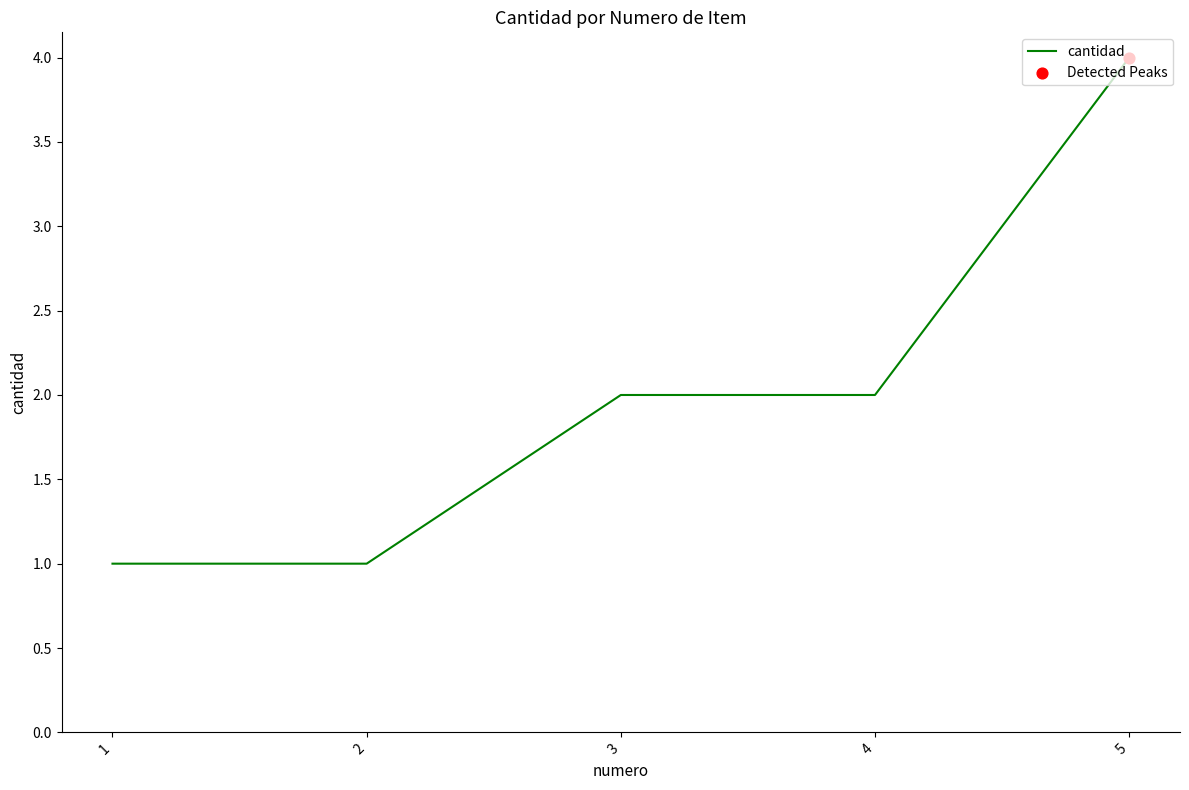

What is the change in value from 3 to 5?

+2